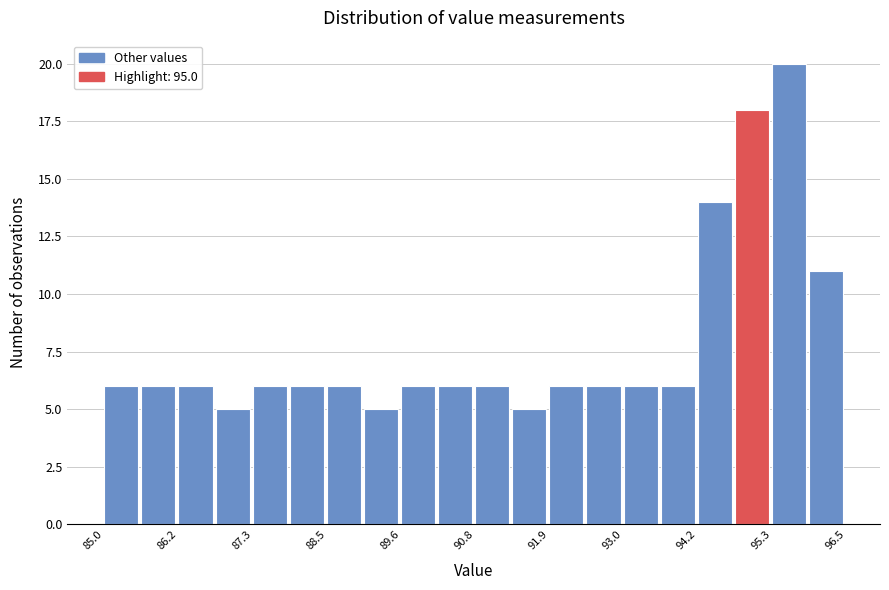

Around what value on the x-axis is the tallest bar? Give the approximate position of its centre, as read against the axis.

95.6